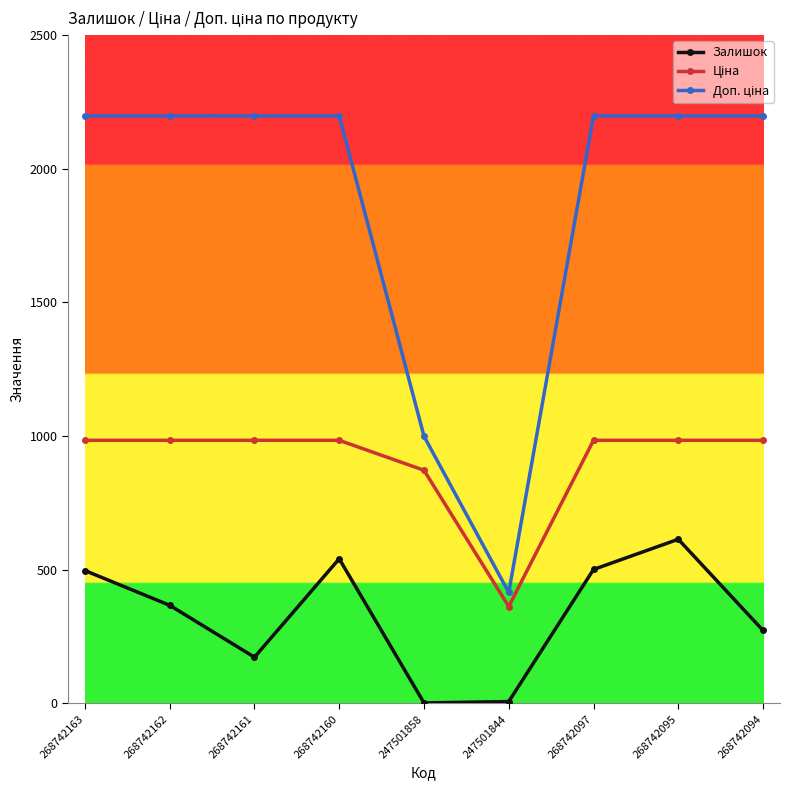

What is the difference between the maximum and minimum values in the Залишок series?

612.0